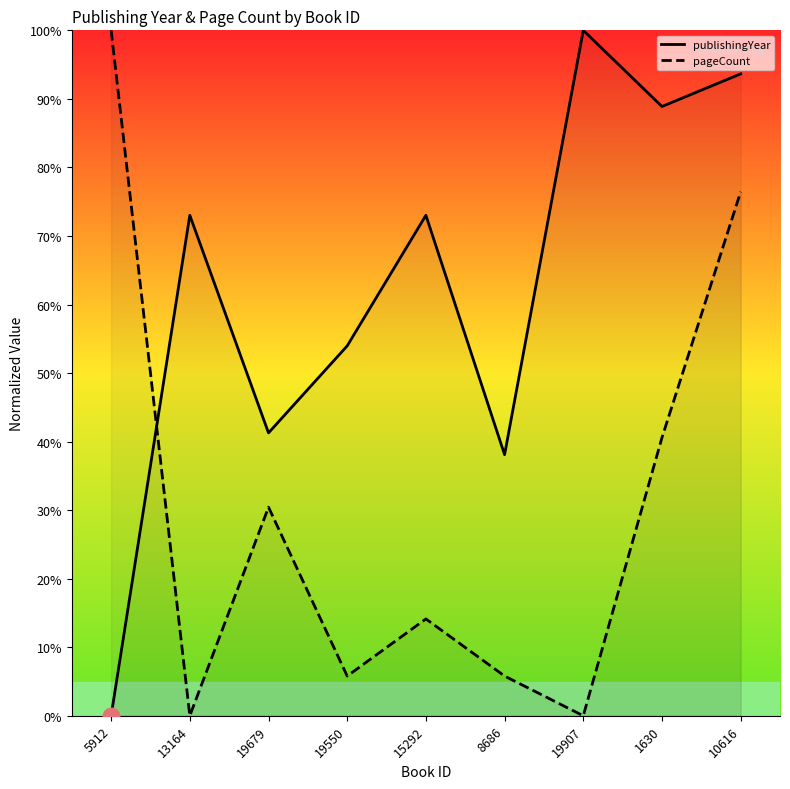

The pageCount series shows 14.1 at 15292. True or false?

True